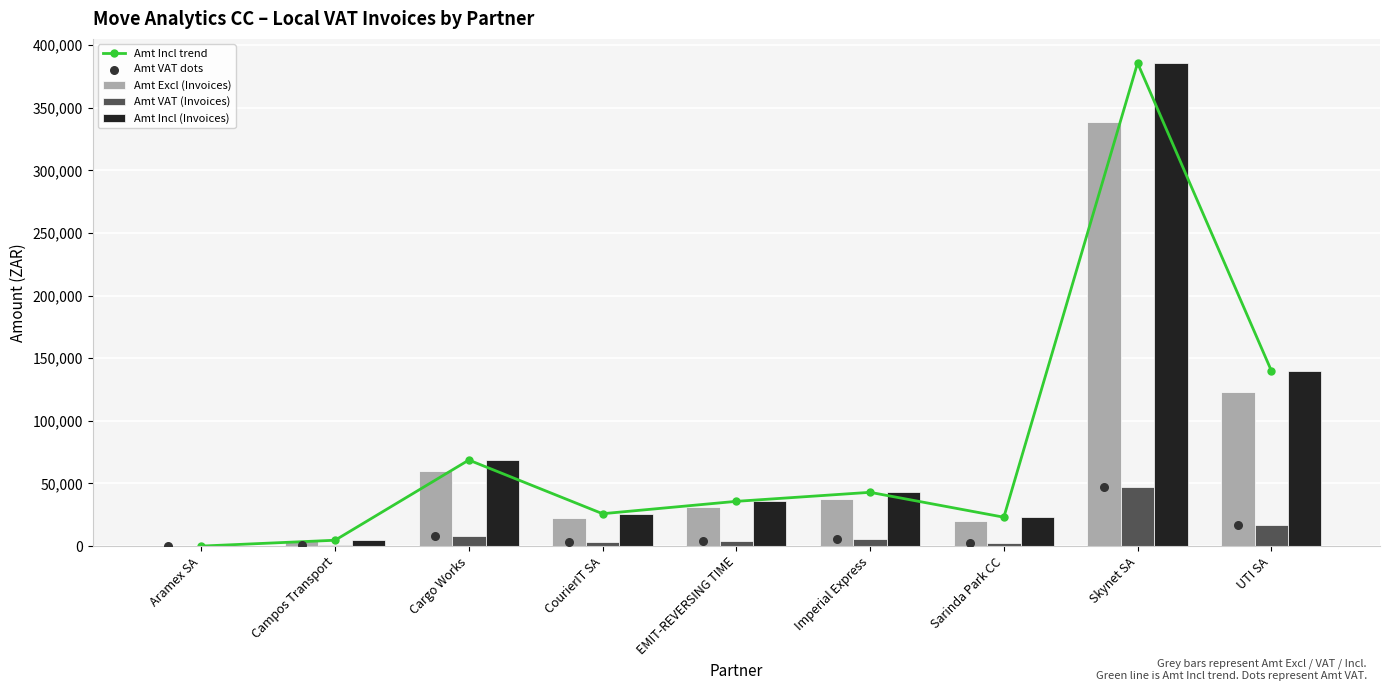

Which series has the largest Y range (max minus min)?

Amt Incl trend